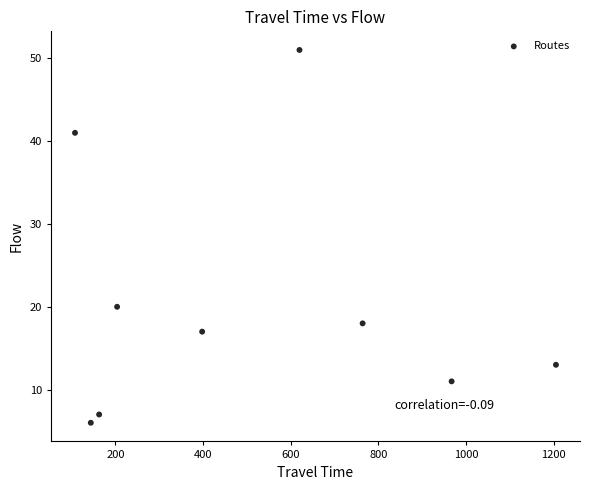

What is the range of X values (max minus min)?

1097